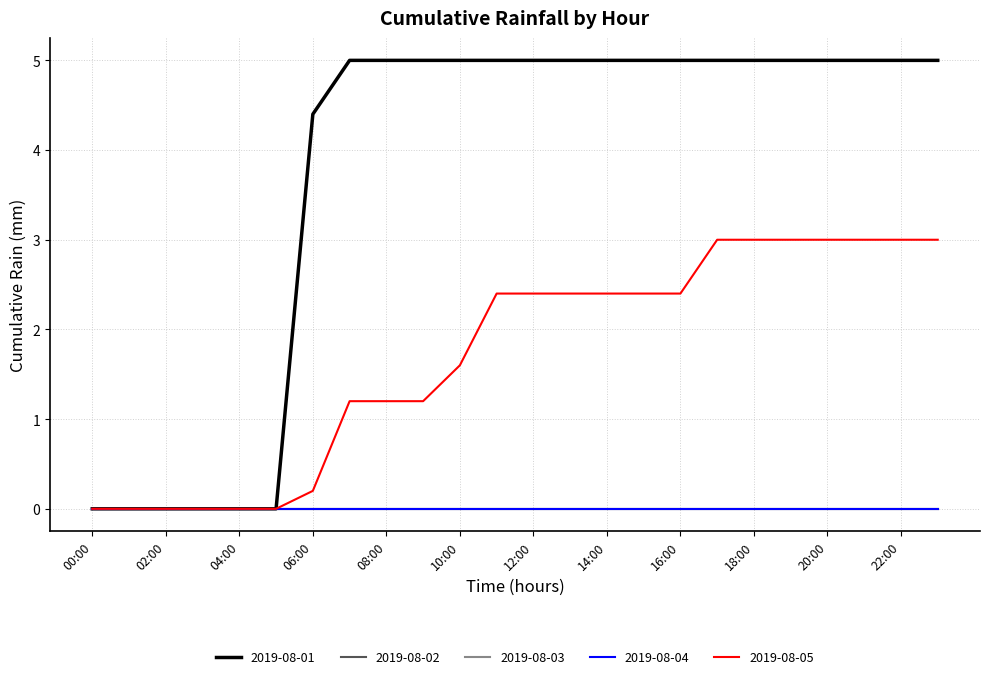

Which category has the lowest value across all series?

00:00